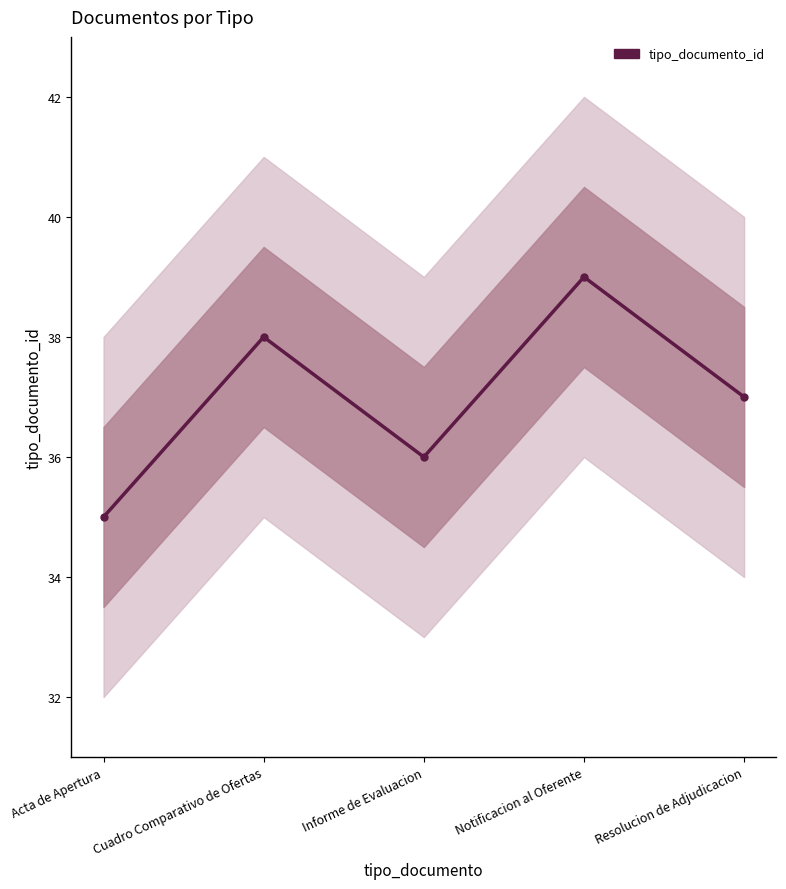

How many series are shown in this chart?

1